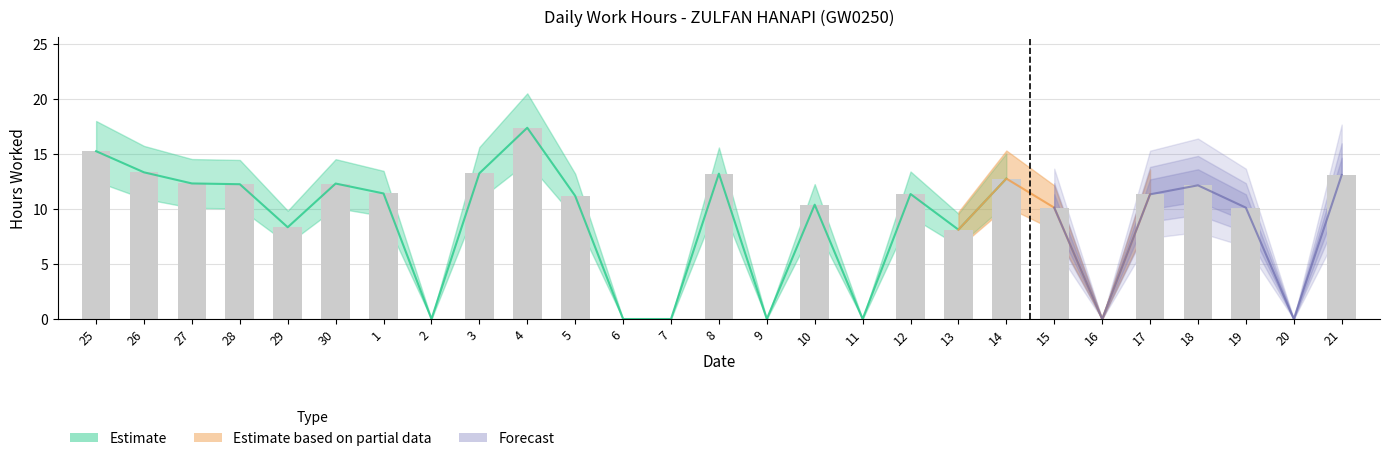

Rank the categories by value from lowest to highest.

2, 6, 7, 9, 11, 16, 20, 13, 29, 15, 19, 10, 5, 17, 12, 1, 18, 28, 30, 27, 14, 21, 8, 3, 26, 25, 4